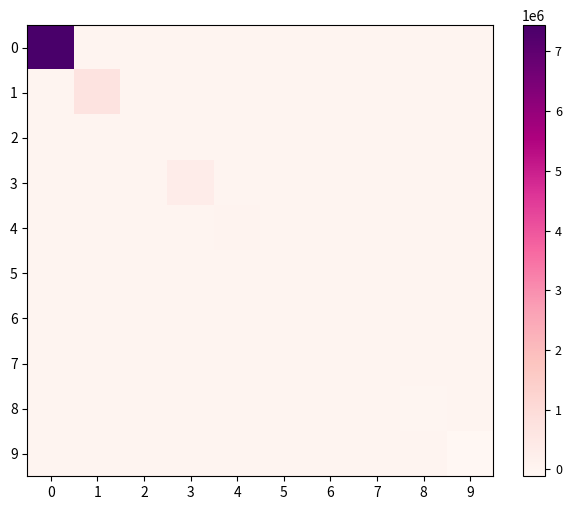

Reading left to right, extract all data points from this chart.

0: 0=7440387.5	1=0.0	2=0.0	3=0.0	4=0.0	5=0.0	6=0.0	7=0.0	8=0.0	9=0.0
1: 0=0.0	1=706265.7	2=0.0	3=0.0	4=0.0	5=0.0	6=0.0	7=0.0	8=0.0	9=0.0
2: 0=0.0	1=0.0	2=0.0	3=0.0	4=0.0	5=0.0	6=0.0	7=0.0	8=0.0	9=0.0
3: 0=0.0	1=0.0	2=0.0	3=319724.0	4=0.0	5=0.0	6=0.0	7=0.0	8=0.0	9=0.0
4: 0=0.0	1=0.0	2=0.0	3=0.0	4=41184.3	5=0.0	6=0.0	7=0.0	8=0.0	9=0.0
5: 0=0.0	1=0.0	2=0.0	3=0.0	4=0.0	5=29067.2	6=0.0	7=0.0	8=0.0	9=0.0
6: 0=0.0	1=0.0	2=0.0	3=0.0	4=0.0	5=0.0	6=28768.0	7=0.0	8=0.0	9=0.0
7: 0=0.0	1=0.0	2=0.0	3=0.0	4=0.0	5=0.0	6=0.0	7=0.0	8=0.0	9=0.0
8: 0=0.0	1=0.0	2=0.0	3=0.0	4=0.0	5=0.0	6=0.0	7=0.0	8=-34271.4	9=0.0
9: 0=0.0	1=0.0	2=0.0	3=0.0	4=0.0	5=0.0	6=0.0	7=0.0	8=0.0	9=-116970.4